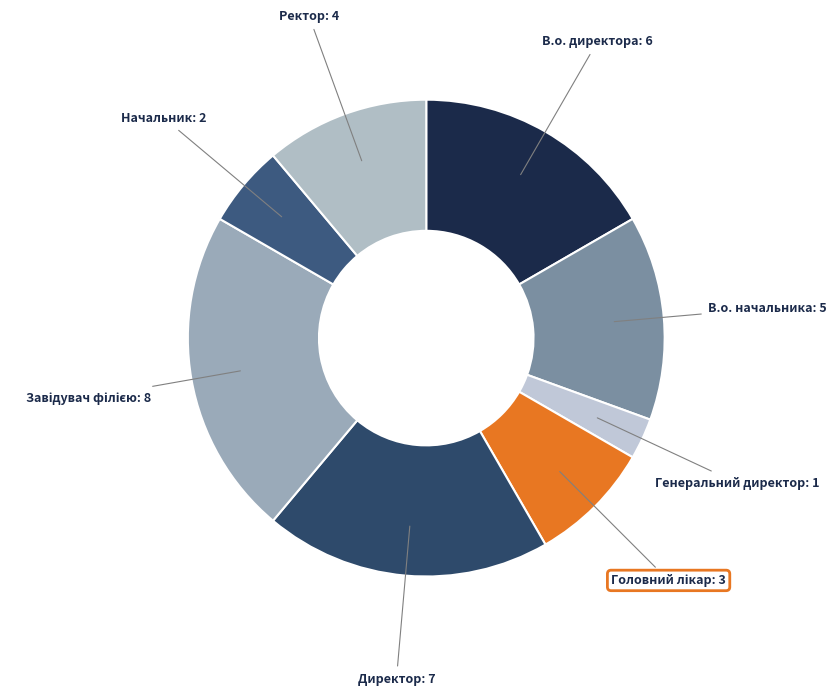

Is the sum of Директор and Ректор greater than half?

No